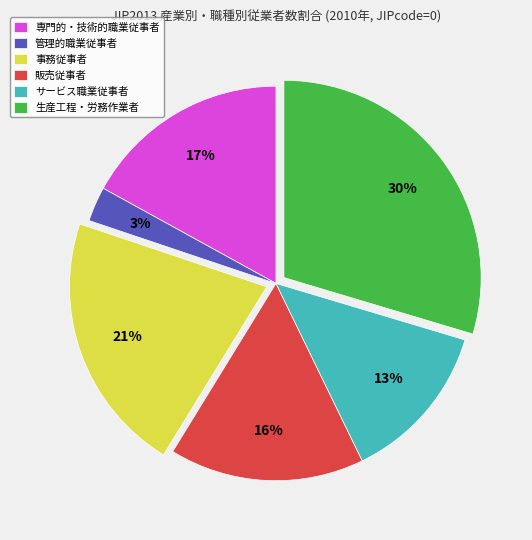

Which category has the biggest portion of the pie?

生産工程・労務作業者